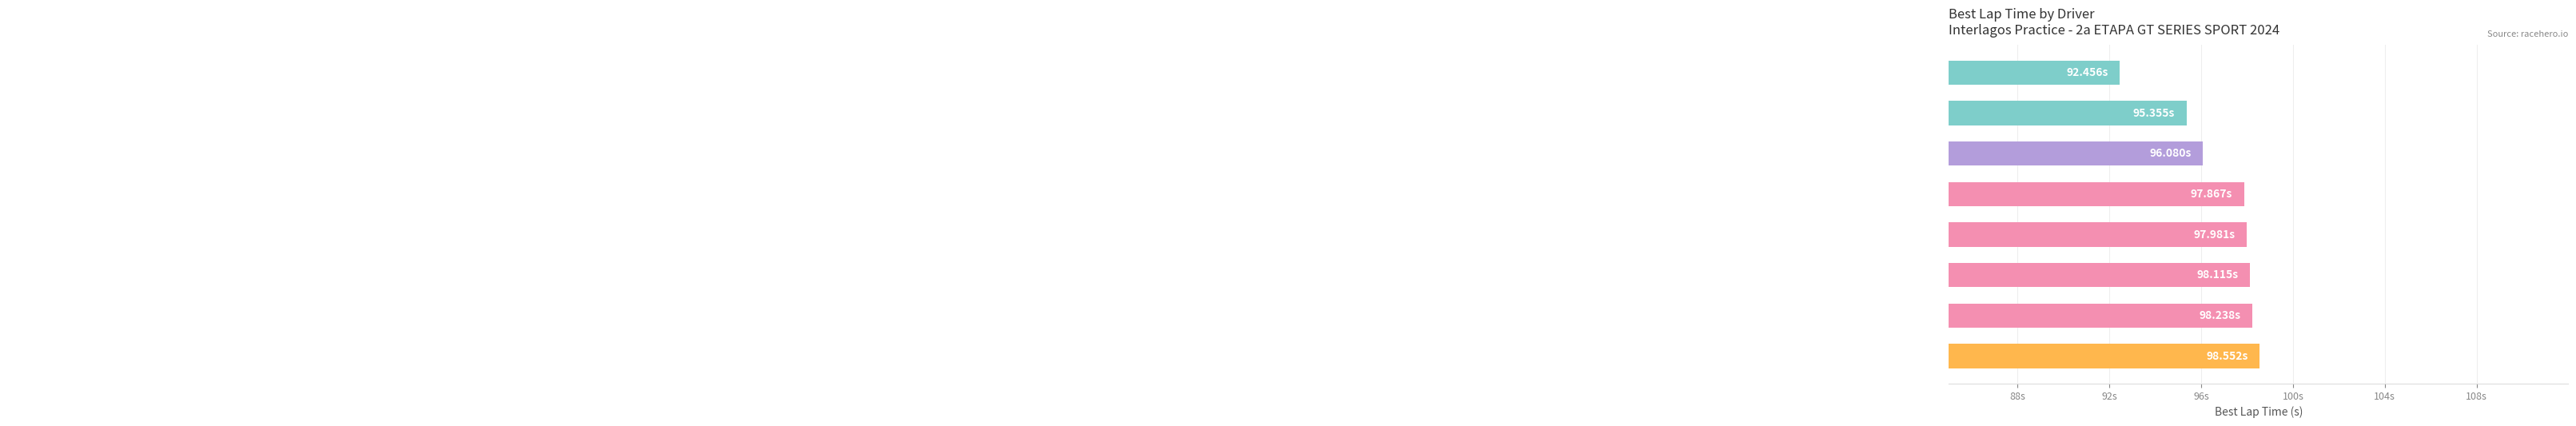

Are the bars horizontal?

Yes